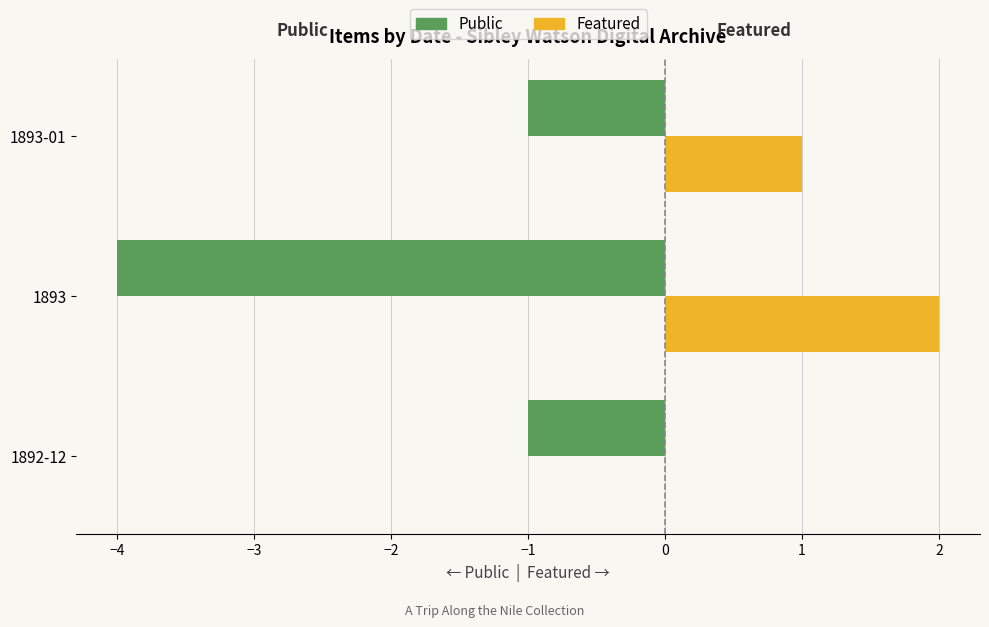

What is the greatest value displayed?

2